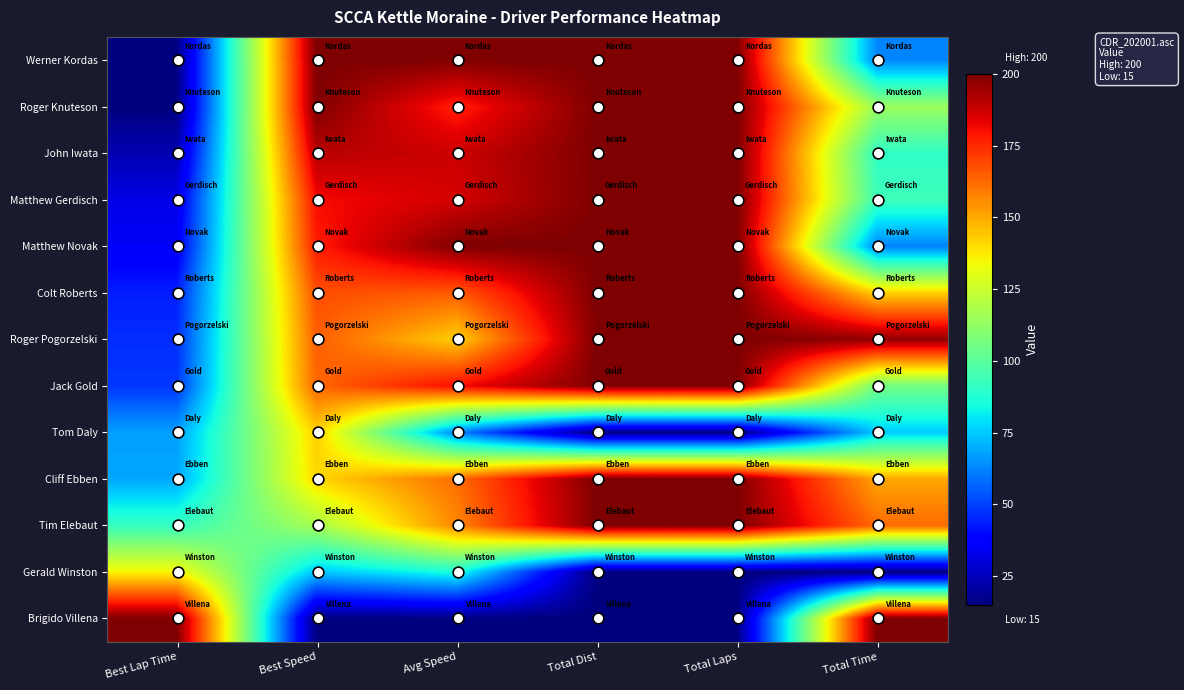

What is the difference between the highest and lowest values at Avg Speed?

185.0